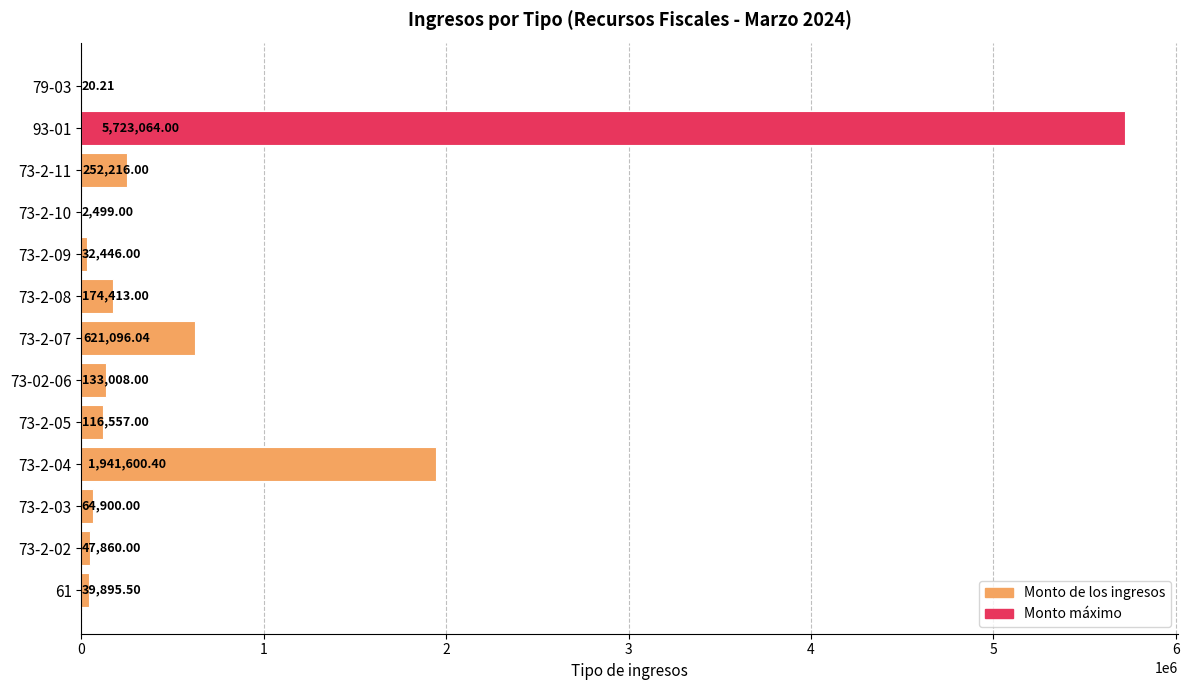

Are the bars horizontal?

Yes